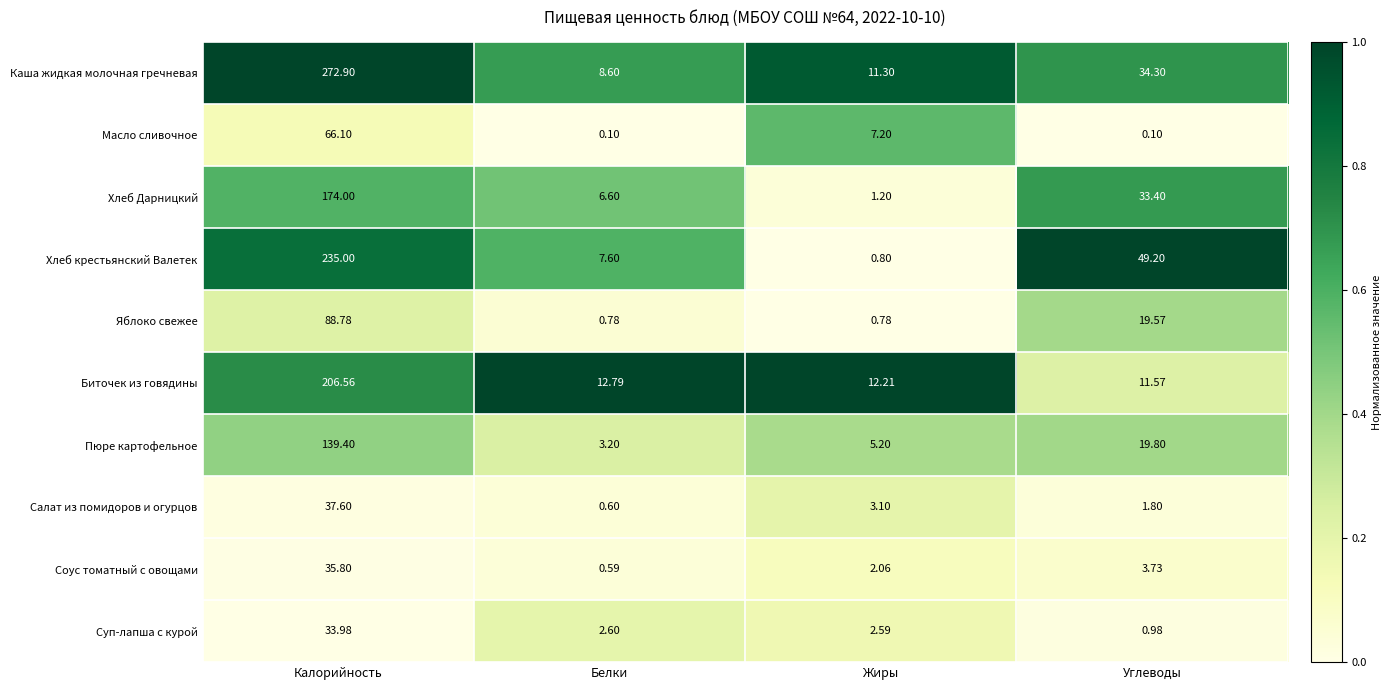

Which label corresponds to the largest value in the chart?

Калорийность